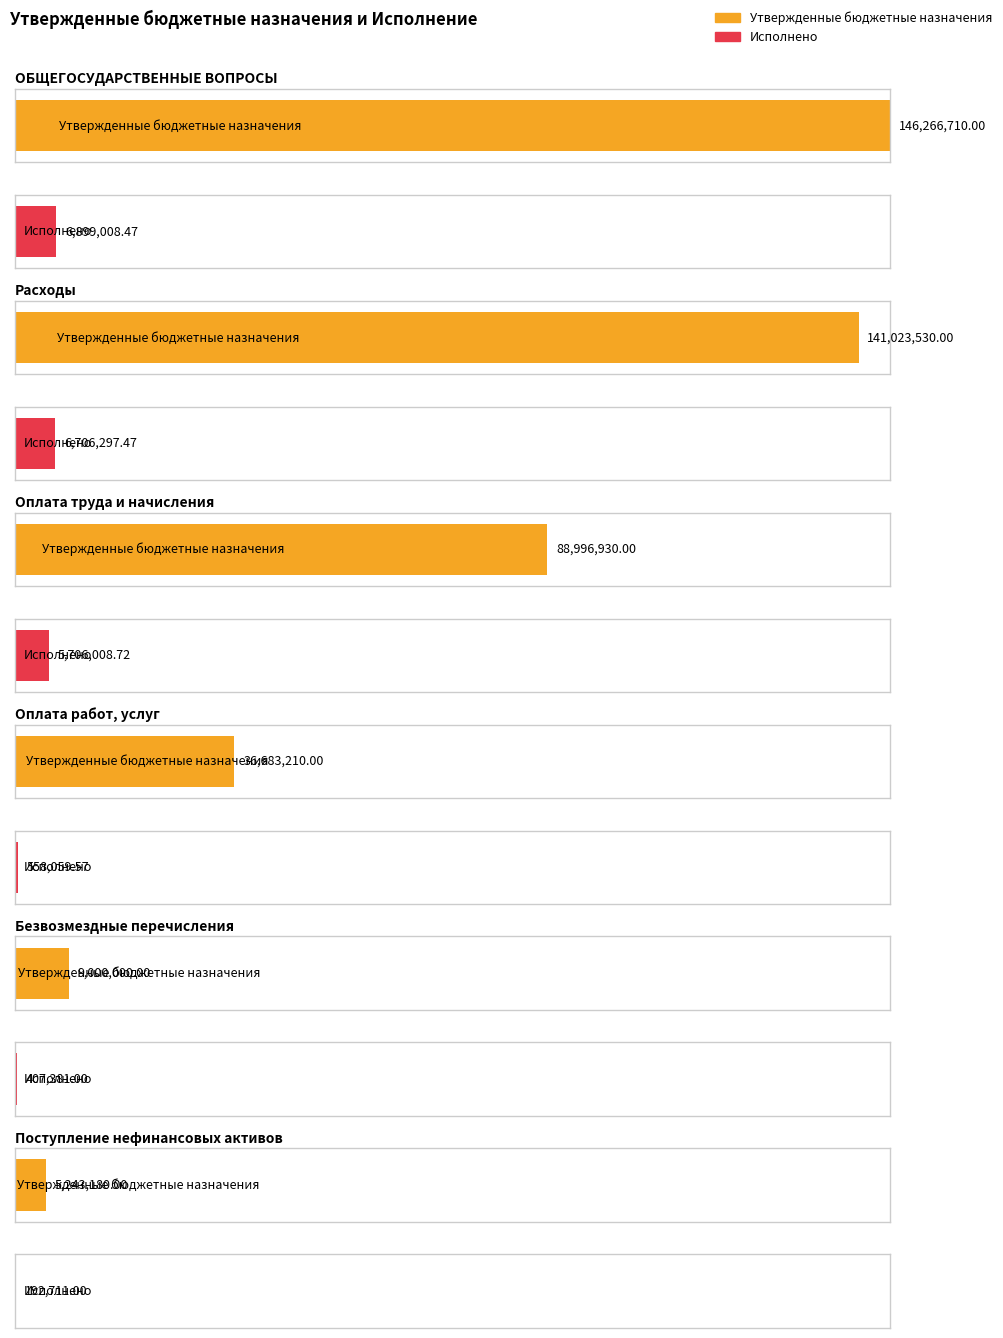

What is the difference between the second highest and second lowest values in the Утвержденные бюджетные назначения series?

132023530.0